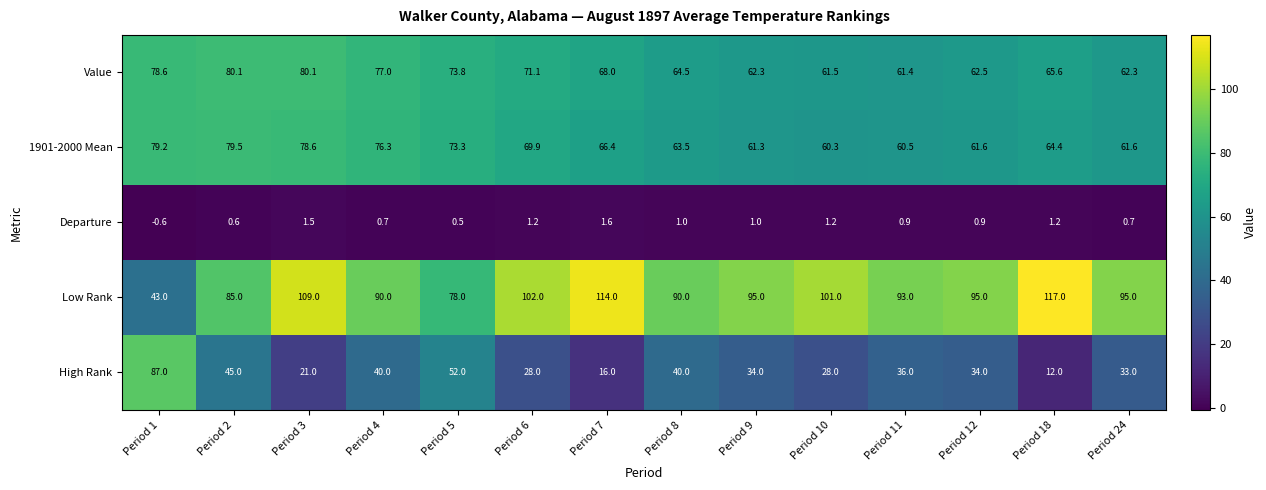

How many negative values does the Departure series have?

1